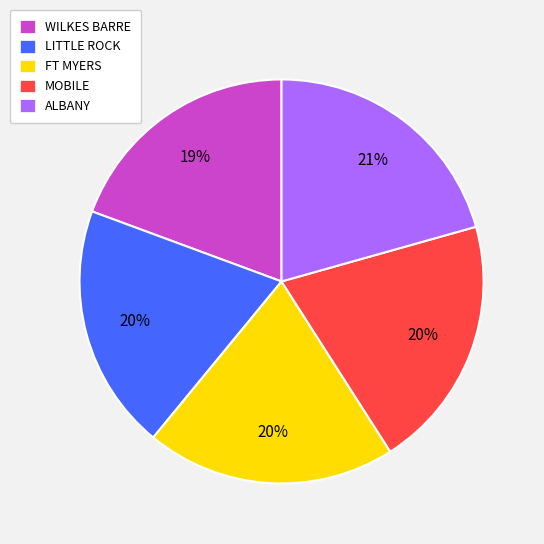

Is the sum of ALBANY and LITTLE ROCK greater than half?

No